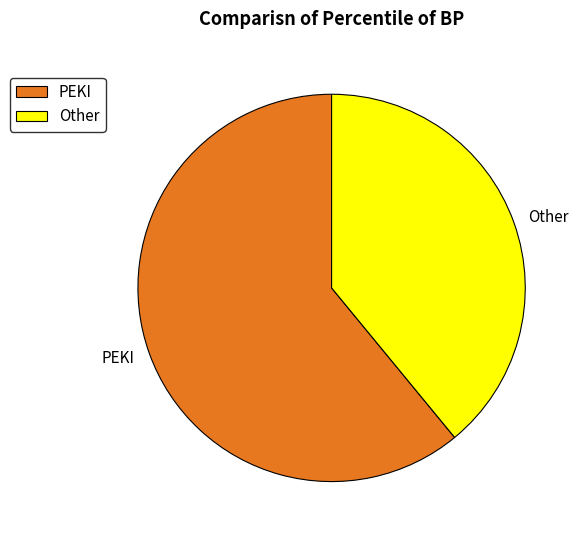

Does PEKI account for over 50% of the chart?

Yes